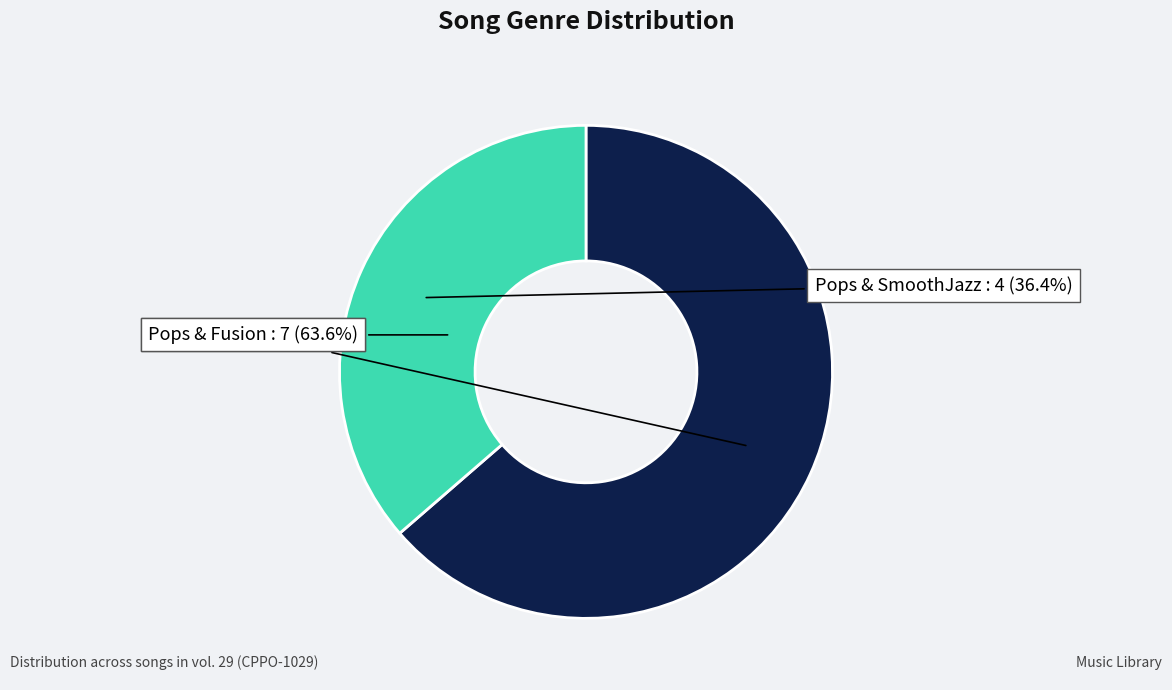

What is the largest slice in the pie chart?

Pops & Fusion